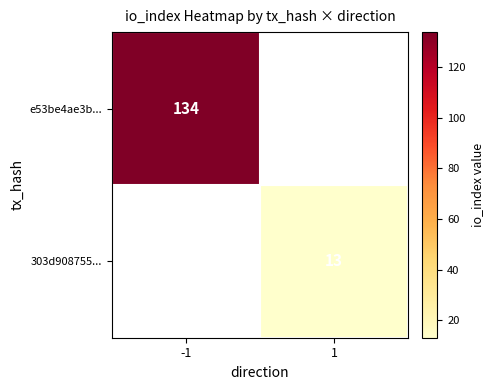

The value of e53be4ae3b... at -1 is 134. True or false?

True